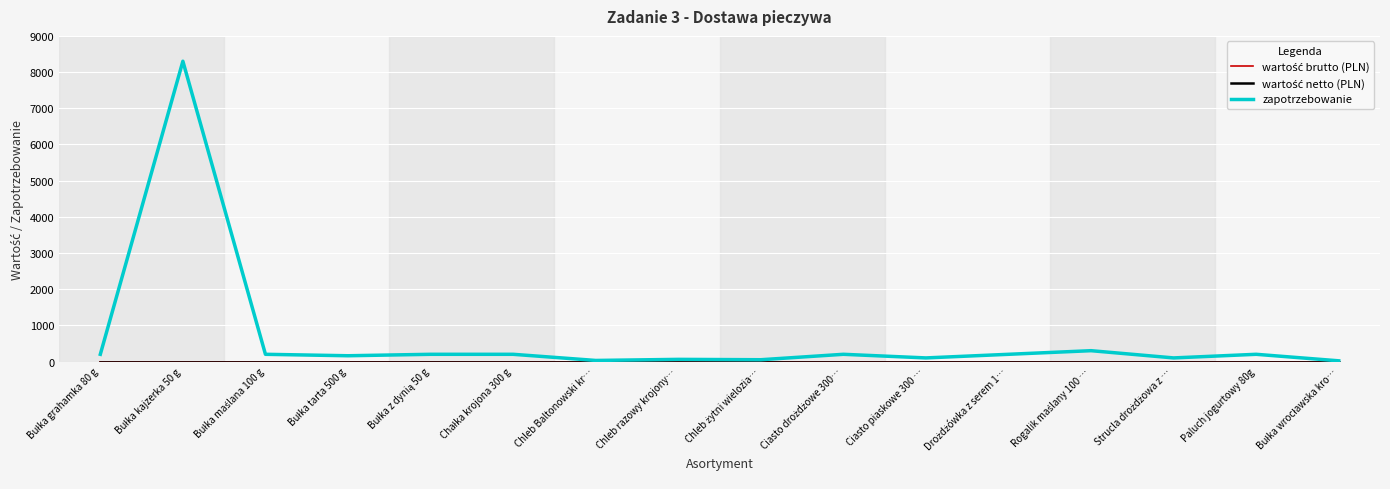

At which category does the chart reach its minimum across all series?

Bułka grahamka 80 g